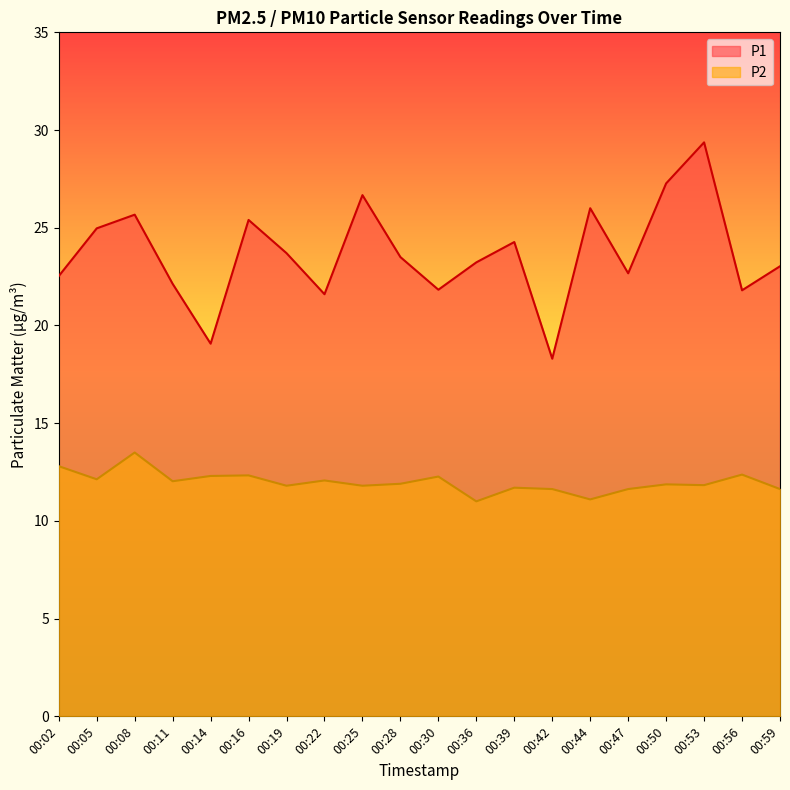

How many interior local valleys does the P1 series have?

6